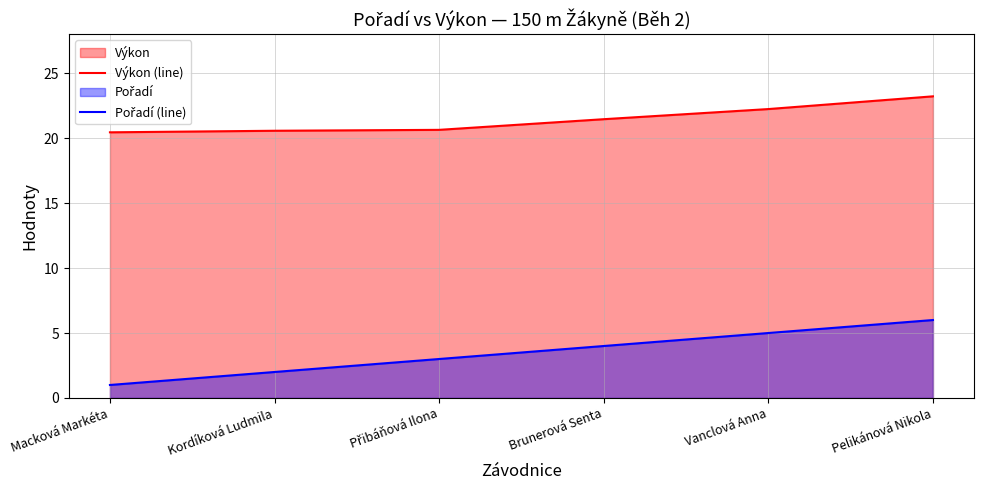

At how many categories does at least one series exceed 13?

6